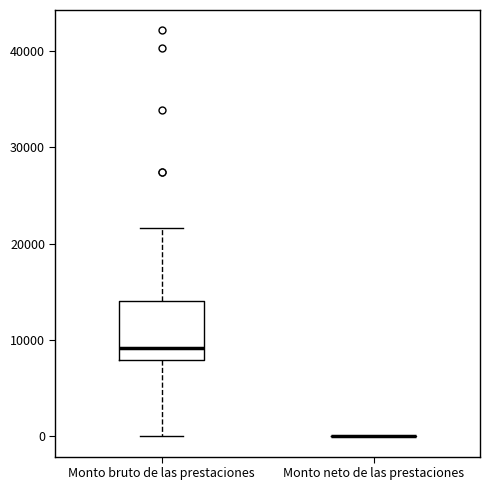

Reading left to right, read every box against the y-axis: the position of its median line, the range the box covers, and the ends of its whiskers. The values are not printed on the chart, so give them approximately, as read against the axis.

Monto bruto de las prestaciones: median 9000, box 8000 to 14000, whiskers 0 to 22000
Monto neto de las prestaciones: box collapsed to a line at 0, whiskers 0 to 0